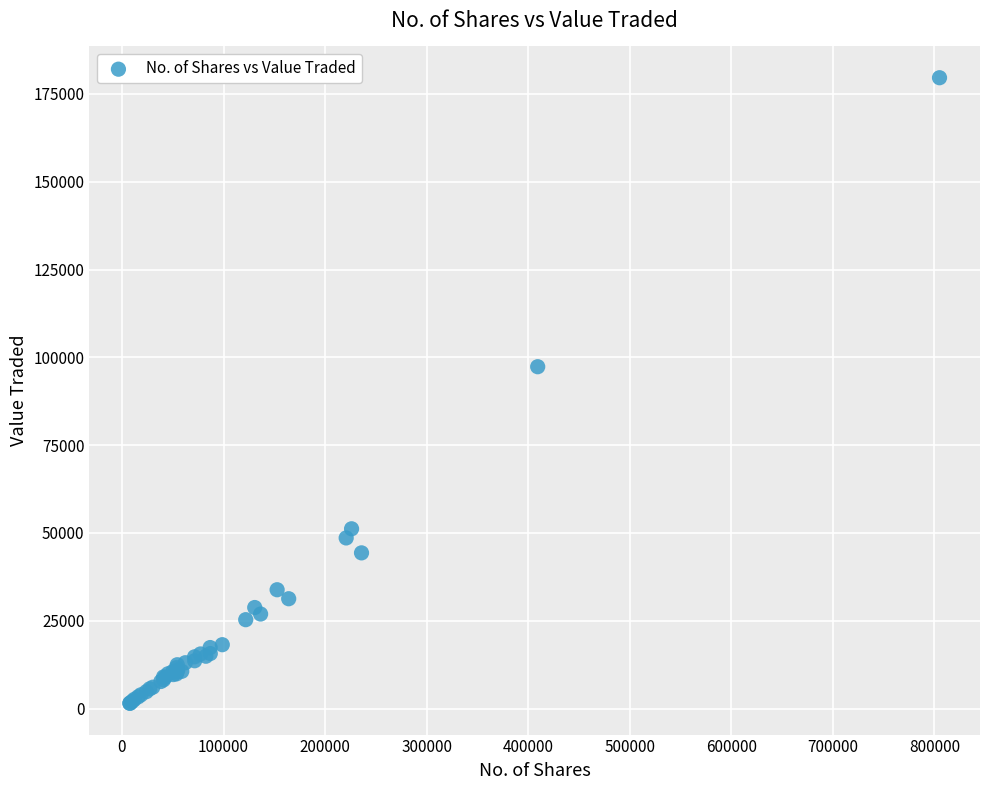

What Y value in the scatter plot is closest to 90556?

97331